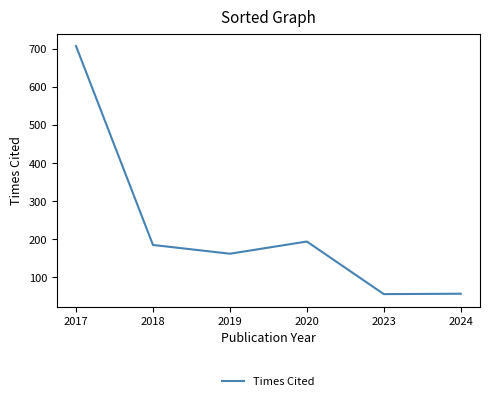

How many categories are shown in the chart?

6